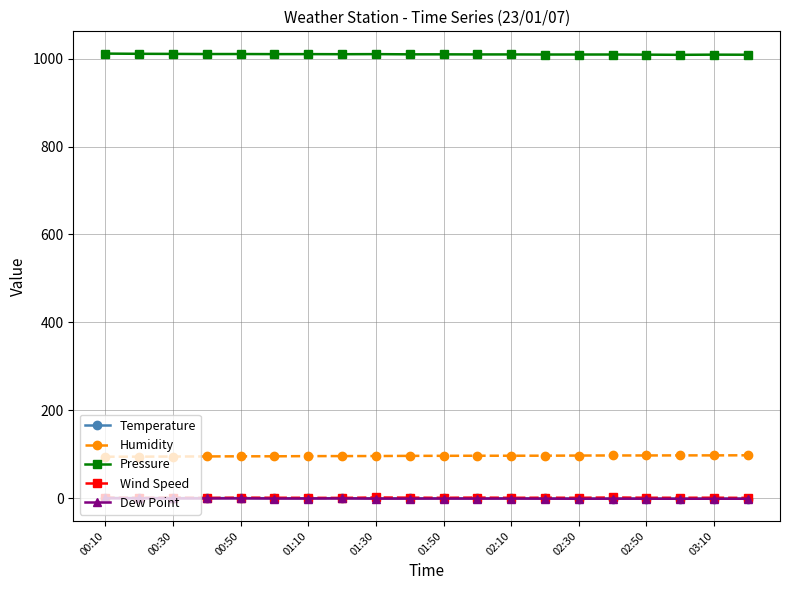

True or false: Pressure and Temperature intersect in this chart.

False